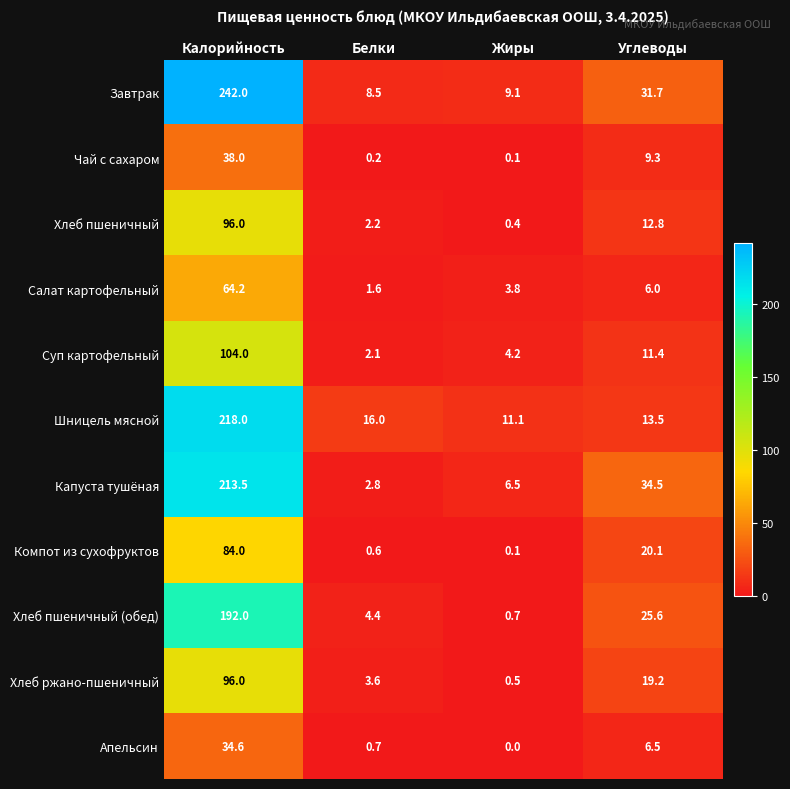

Which label corresponds to the smallest value in the chart?

Жиры